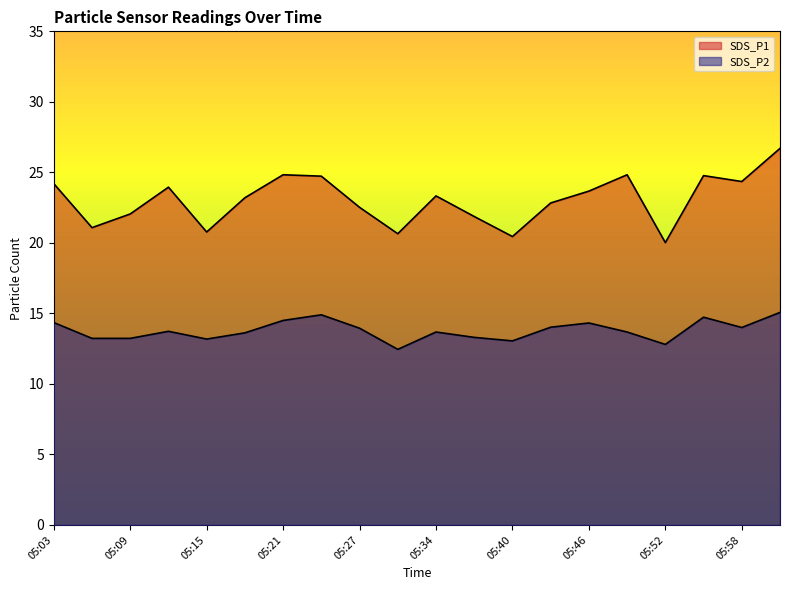

How many data points in SDS_P2 are less than 13?

2